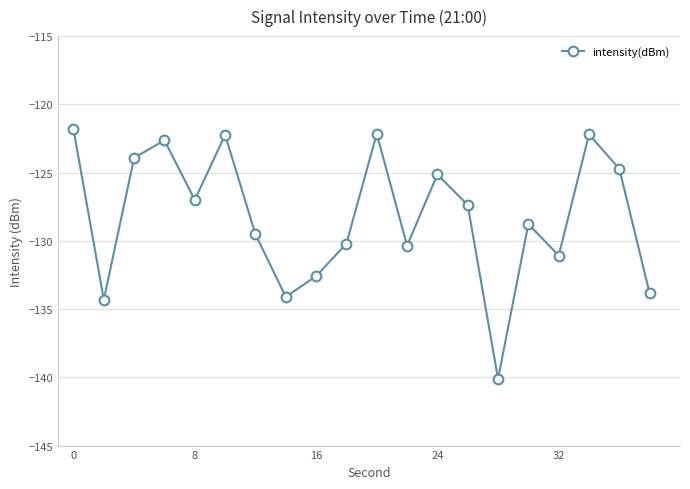

What is the value of the 5th point from the left?

-127.0